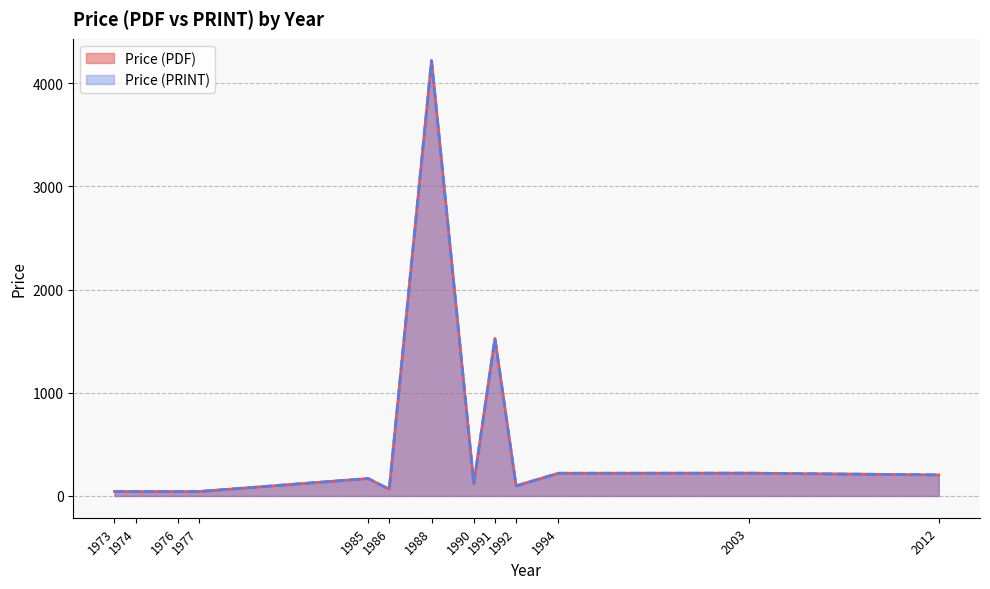

What is the total value across all series at 1990?

130